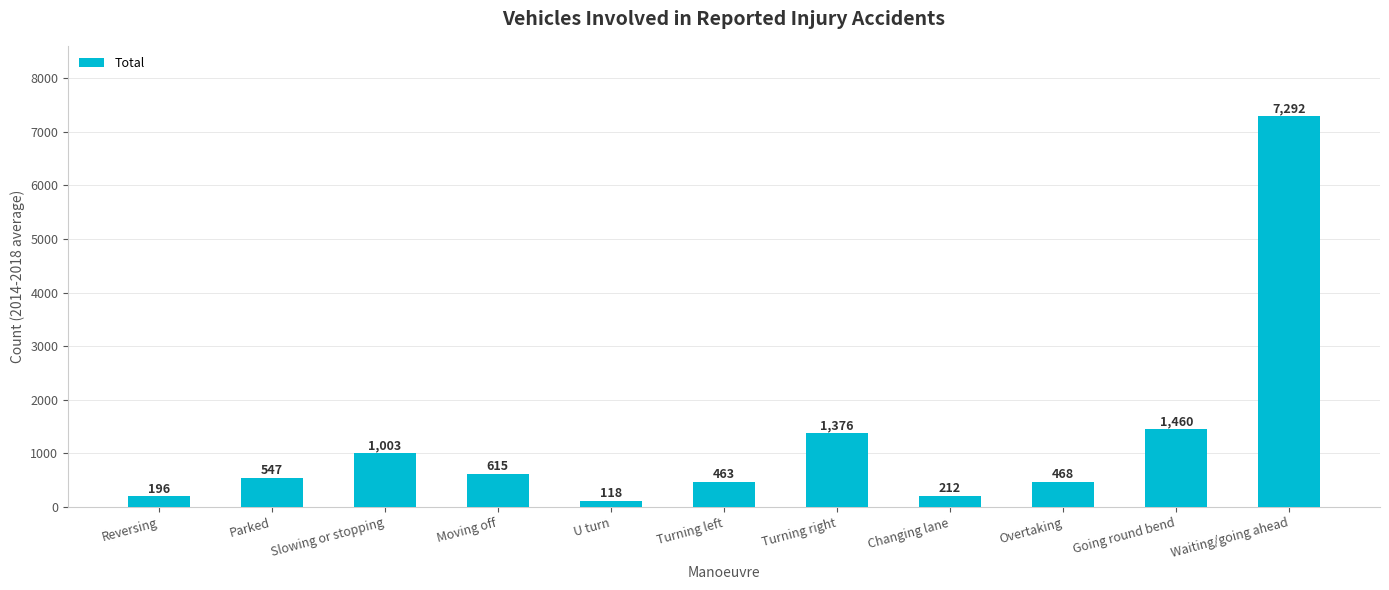

List the labels in order of value, smallest first.

U turn, Reversing, Changing lane, Turning left, Overtaking, Parked, Moving off, Slowing or stopping, Turning right, Going round bend, Waiting/going ahead